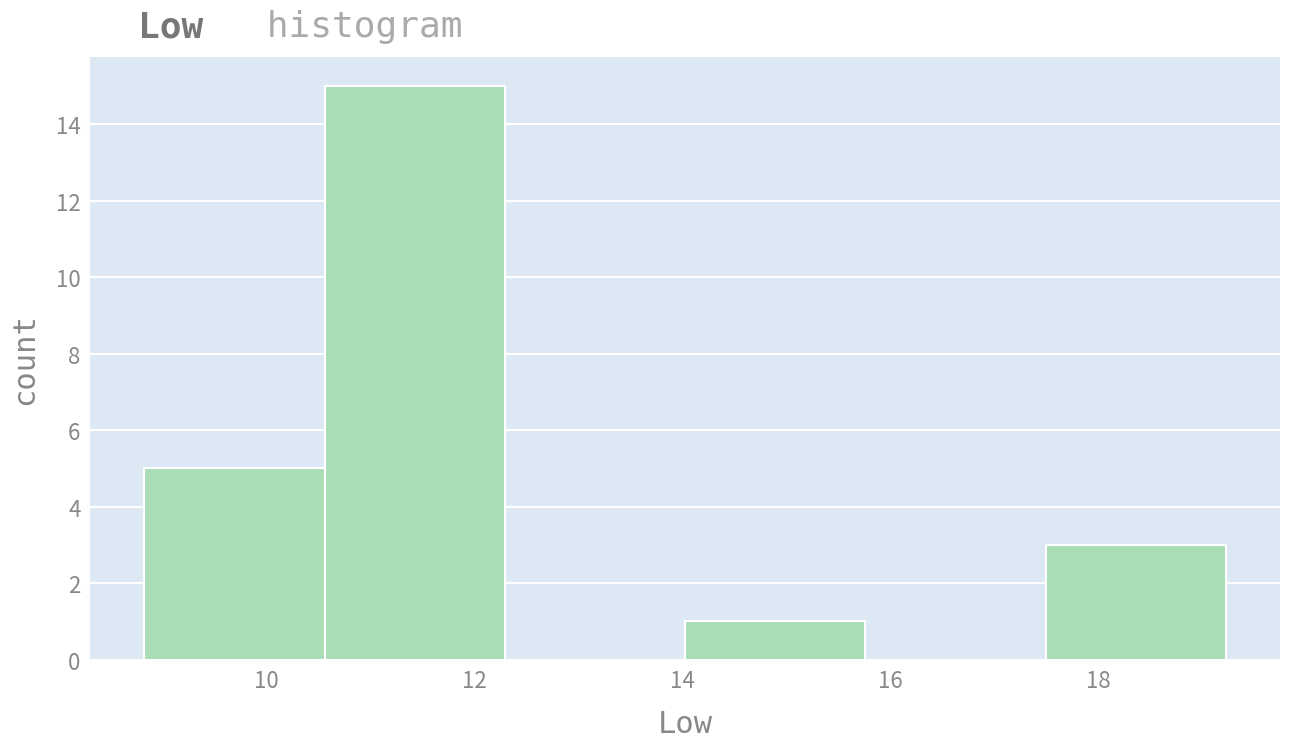

Which range on the x-axis has the tallest bar?

10.6 to 12.2